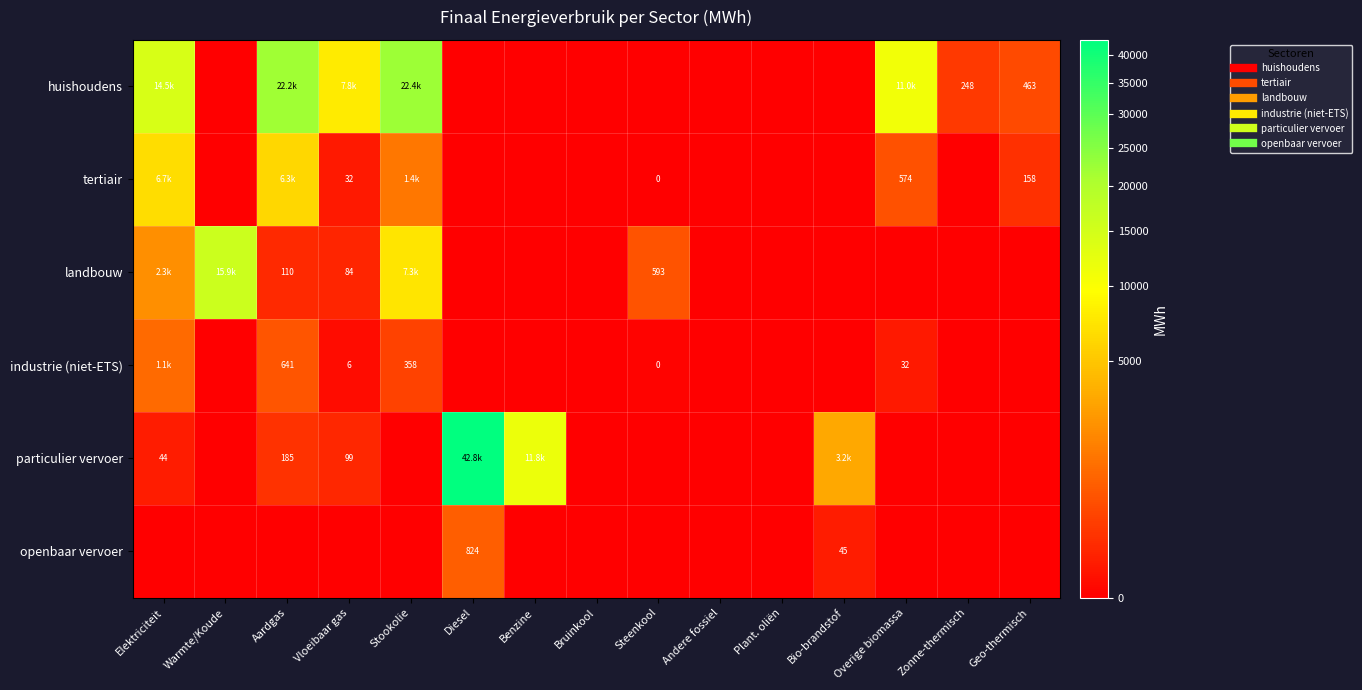

What is the maximum value shown in the chart?

42833.7